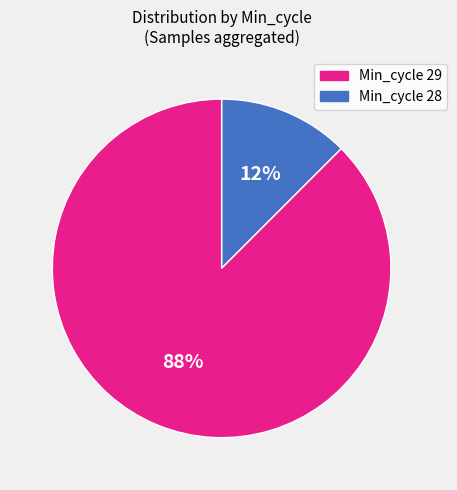

How many segments does this pie chart have?

2